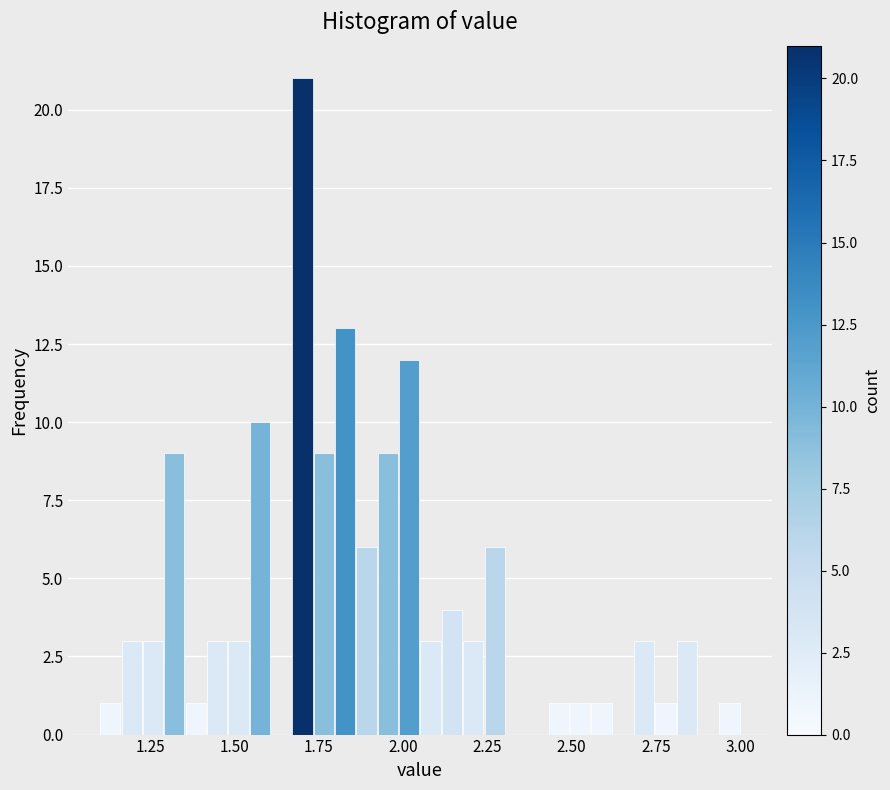

Read against the x-axis, roughly where is the centre of the tallest bar?

1.70